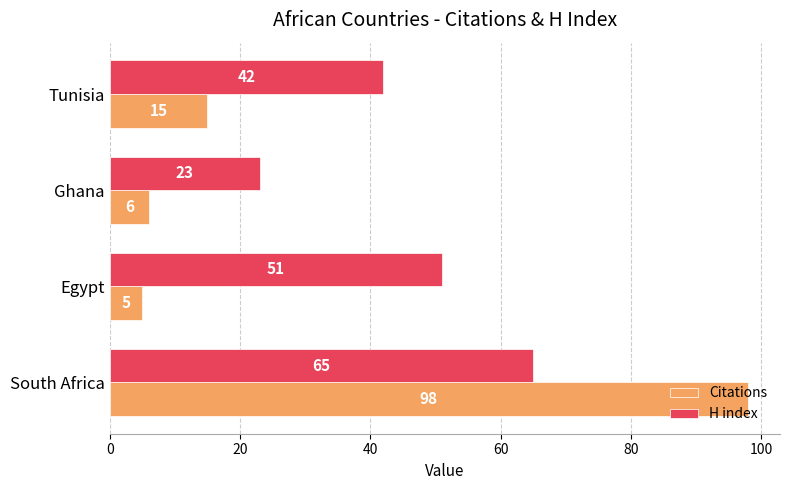

Rank the series by their maximum value, from highest to lowest.

Citations, H index